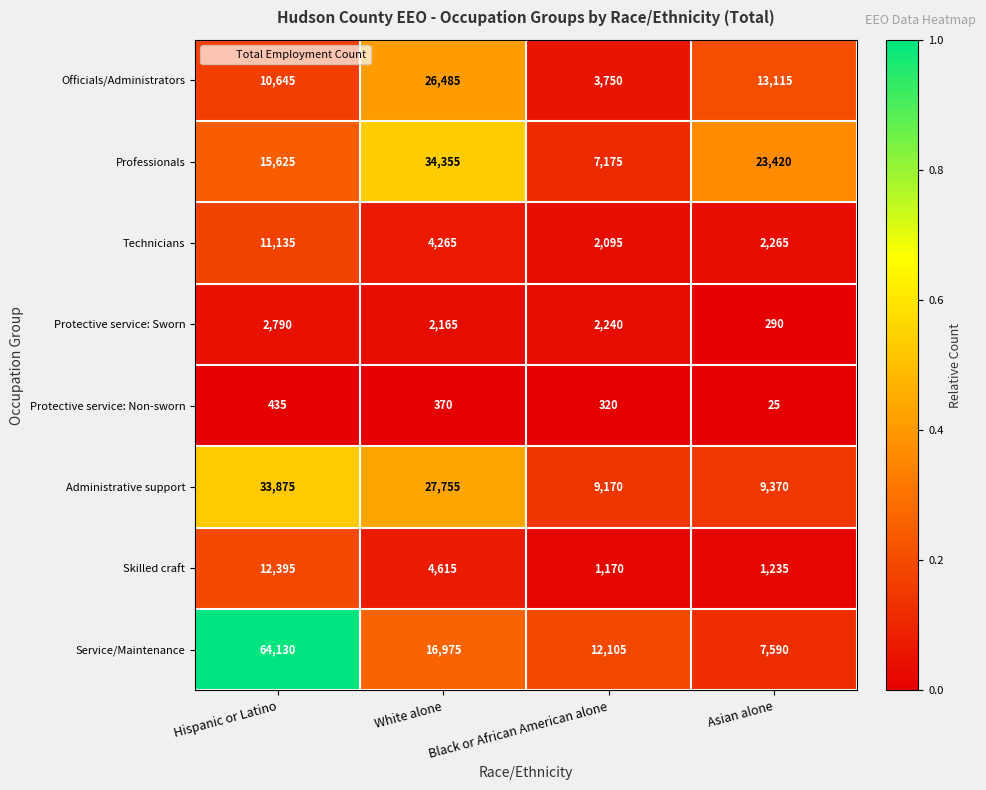

How many data points does each series have?

4